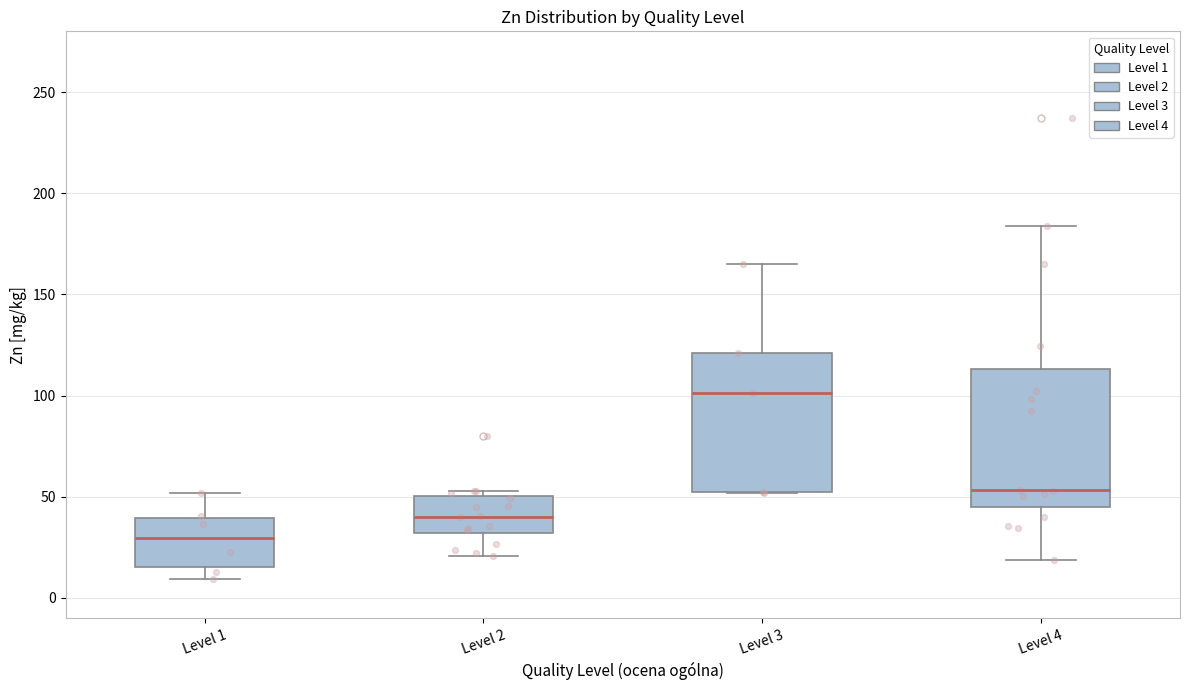

Which box has the highest median line?

Level 3